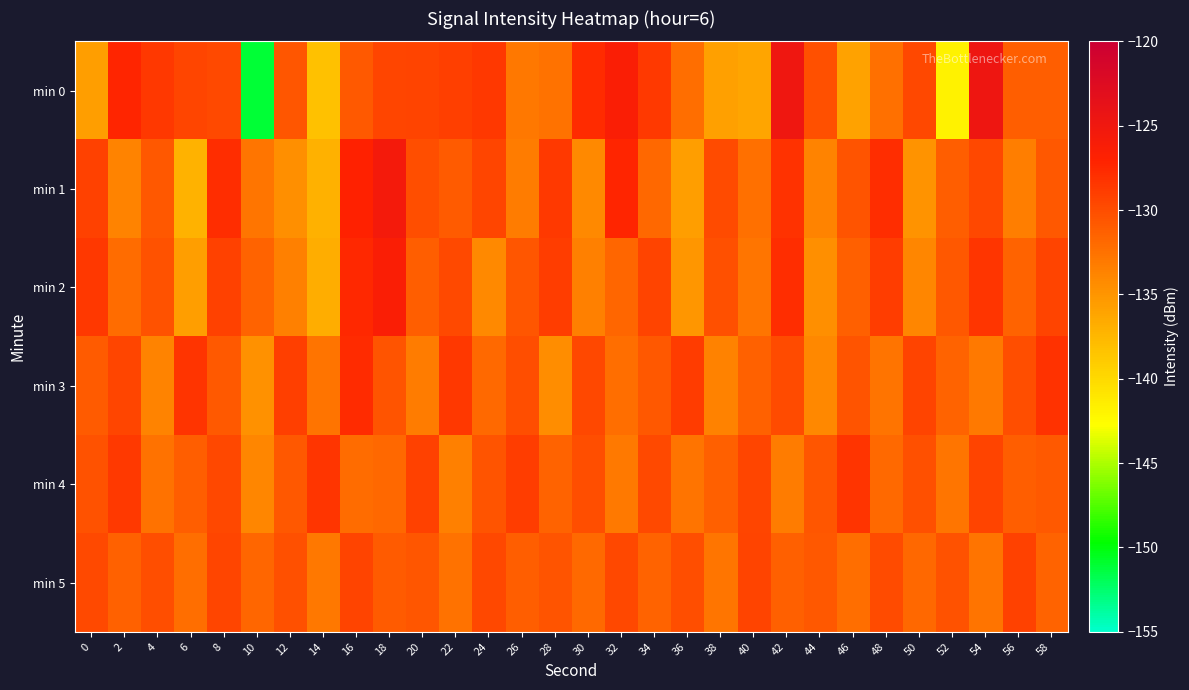

What is the minimum value shown in the chart?

-151.1